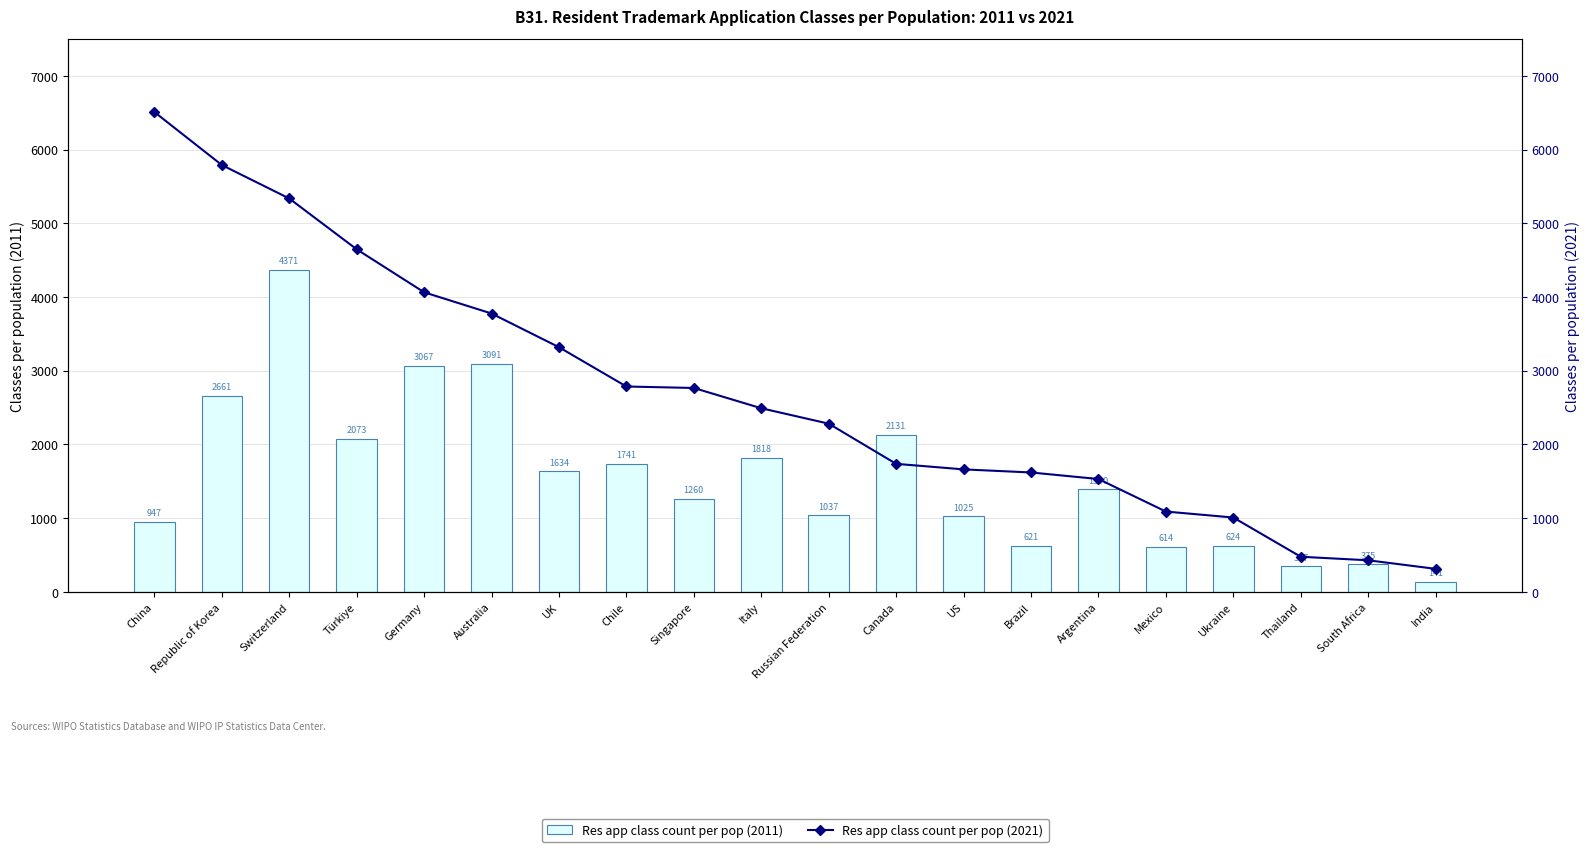

Is it true that Res app class count per pop (2011) equals 1260 at Singapore?

True